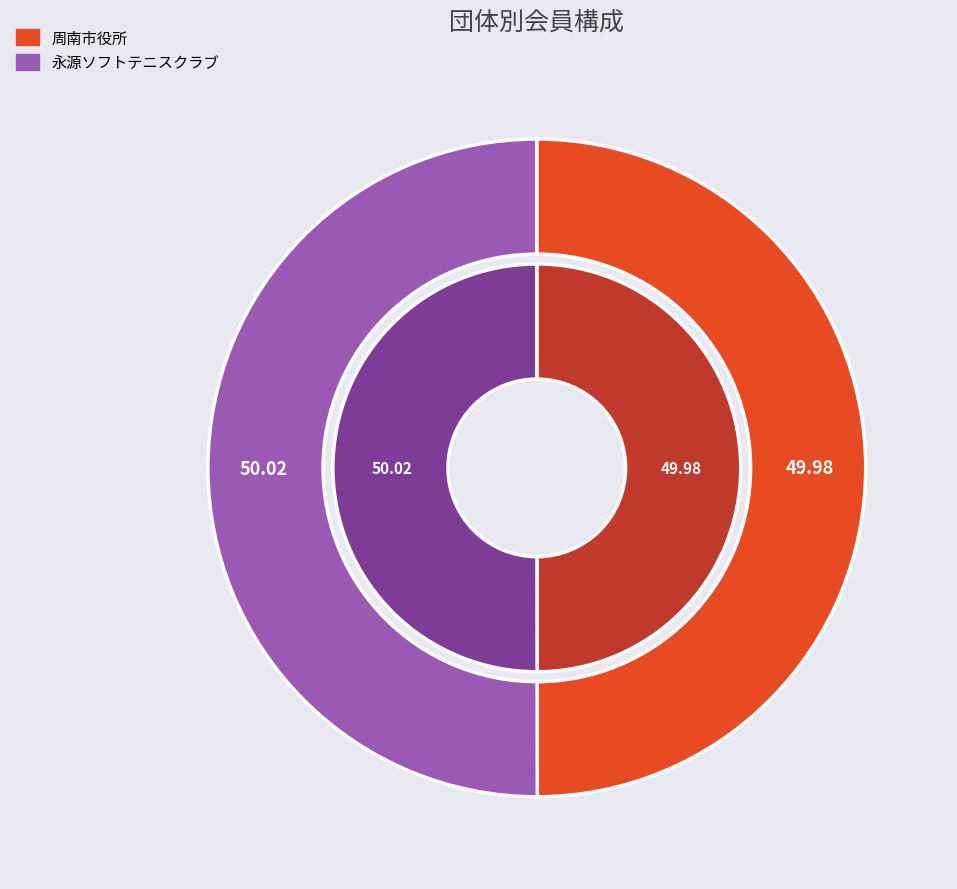

Rank the categories by value from lowest to highest.

周南市役所, 永源ソフトテニスクラブ